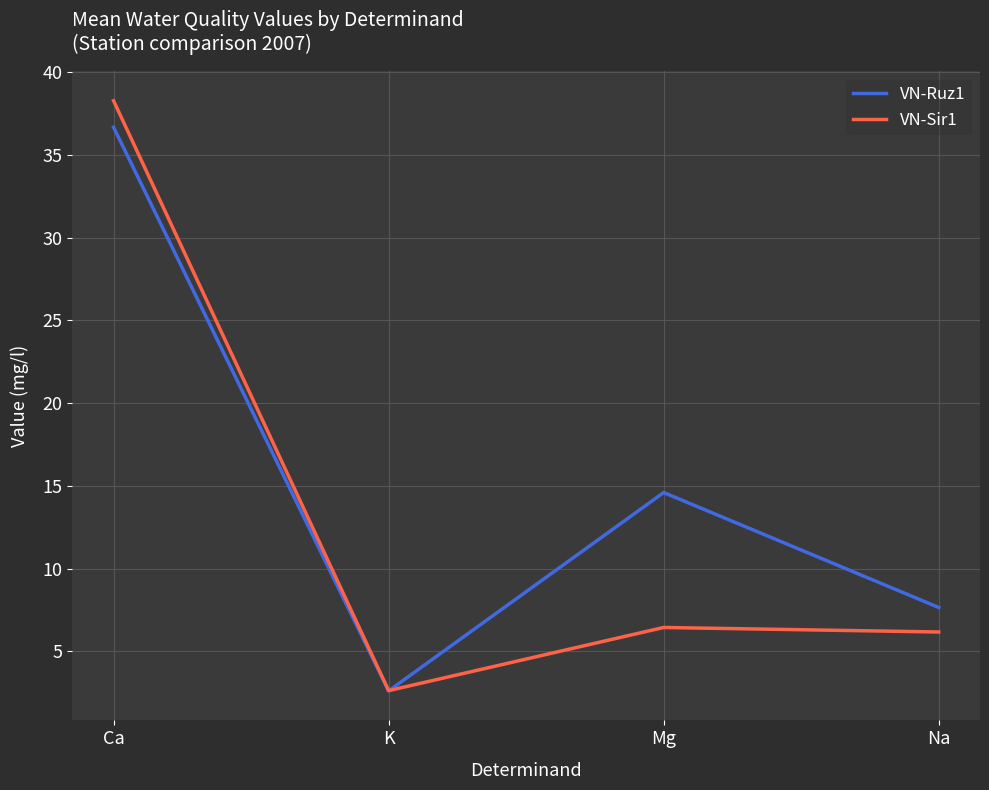

What is the total value across all series at K?

5.3